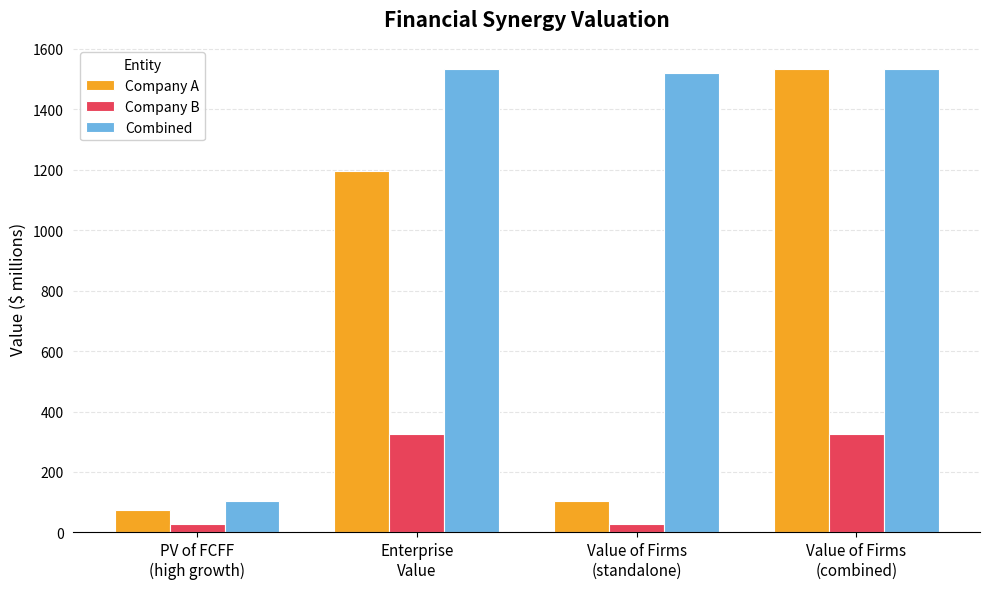

What is the label of the 2nd bar from the right?

Value of Firms
(standalone)